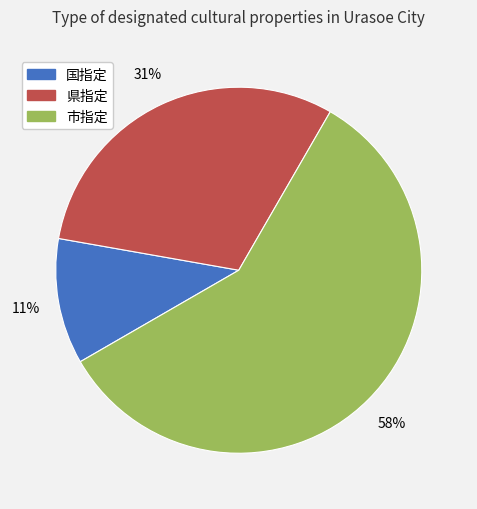

Which slice represents more than half of the pie?

市指定